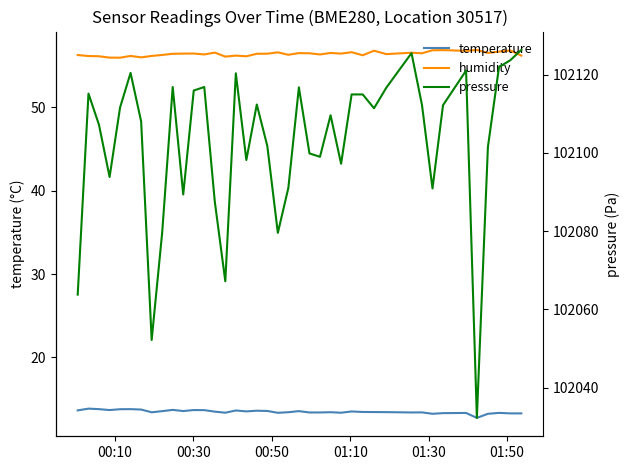

Reading right to left, transcribe all the data shown in this chart.

temperature: 13.3	13.3	13.3	13.2	12.7	13.3	13.3	13.2	13.4	13.4	13.4	13.4	13.4	13.5	13.3	13.4	13.4	13.4	13.5	13.4	13.3	13.6	13.6	13.5	13.6	13.3	13.5	13.7	13.7	13.6	13.7	13.5	13.4	13.7	13.8	13.8	13.7	13.8	13.8	13.6
humidity: 56.2	56.9	56.7	56.5	56.9	56.8	56.9	56.9	56.5	56.6	56.4	56.8	56.3	56.6	56.5	56.5	56.4	56.5	56.5	56.3	56.6	56.5	56.5	56.1	56.2	56.1	56.6	56.4	56.5	56.5	56.5	56.3	56.2	56.0	56.2	56.0	56.0	56.1	56.2	56.3
pressure: 102126.3	102123.6	102121.9	102101.5	102032.2	102121.0	102112.2	102090.9	102112.2	102125.5	102116.6	102111.4	102114.9	102114.9	102097.2	102109.6	102099.0	102099.8	102116.7	102091.0	102079.5	102101.7	102112.3	102098.2	102120.3	102067.2	102087.5	102116.8	102115.9	102089.3	102116.8	102079.6	102052.2	102108.0	102120.4	102111.6	102093.8	102107.1	102115.1	102063.8